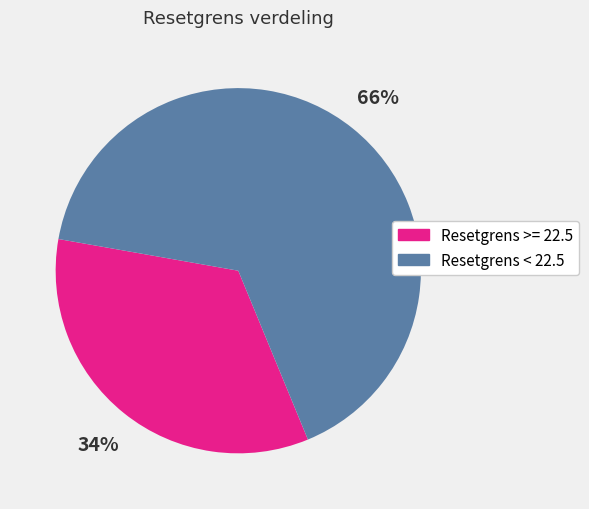

To the nearest percent, what is the average slice percentage?

50%